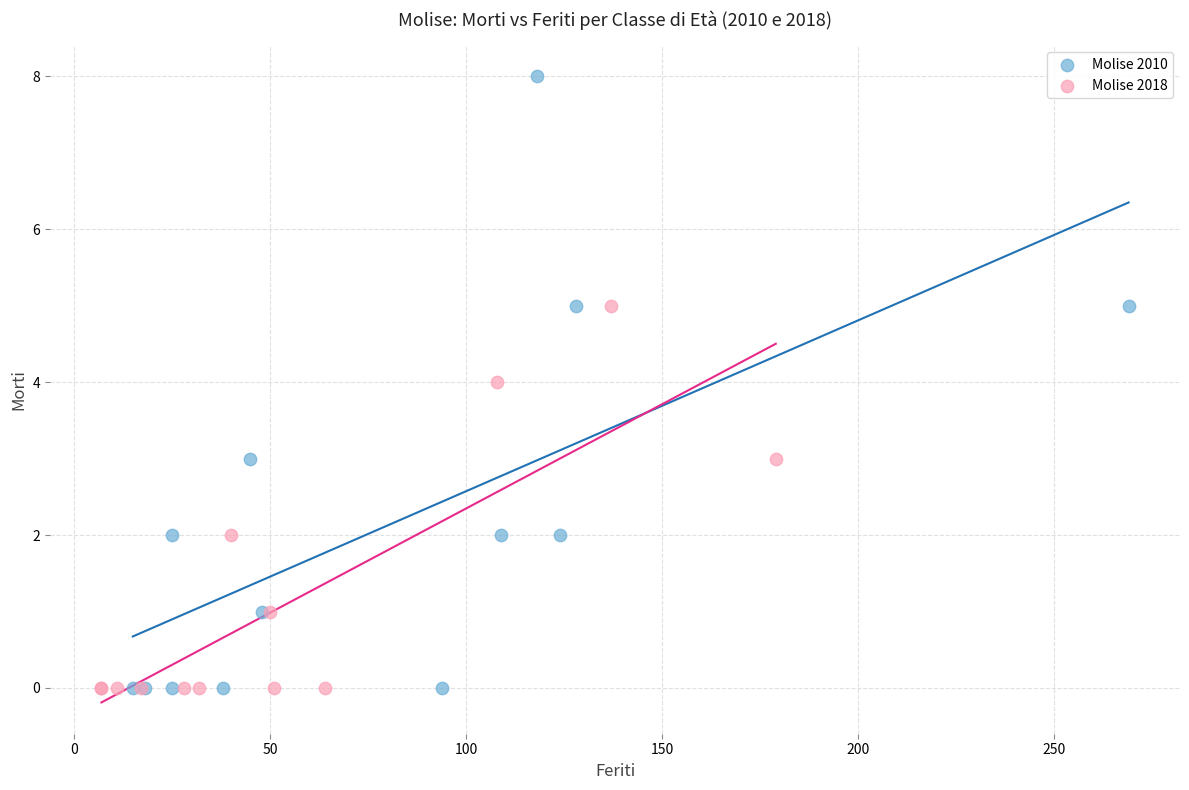

Which series contains the highest Y value?

Molise 2010